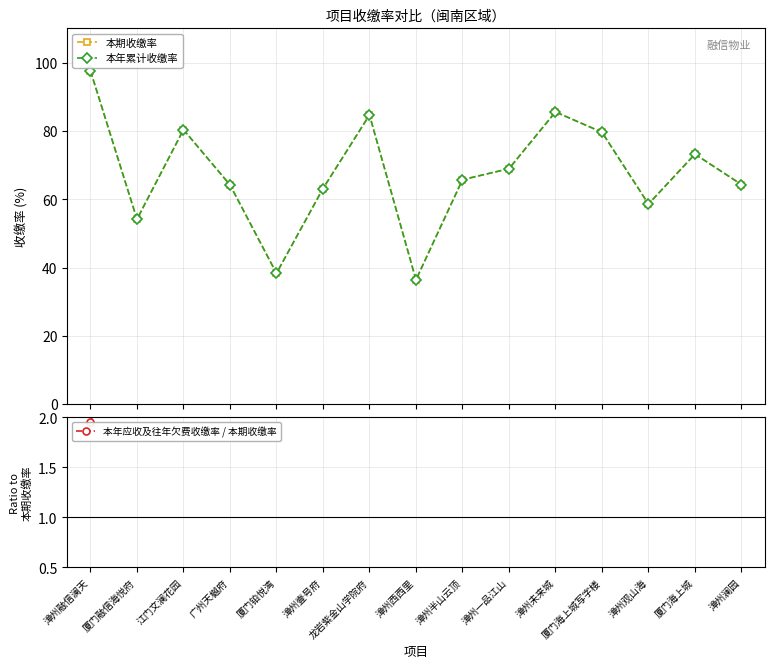

At 广州天樾府, list the series in order from smallest to largest.

本年应收及往年欠费收缴率 / 本期收缴率, 本期收缴率, 本年累计收缴率